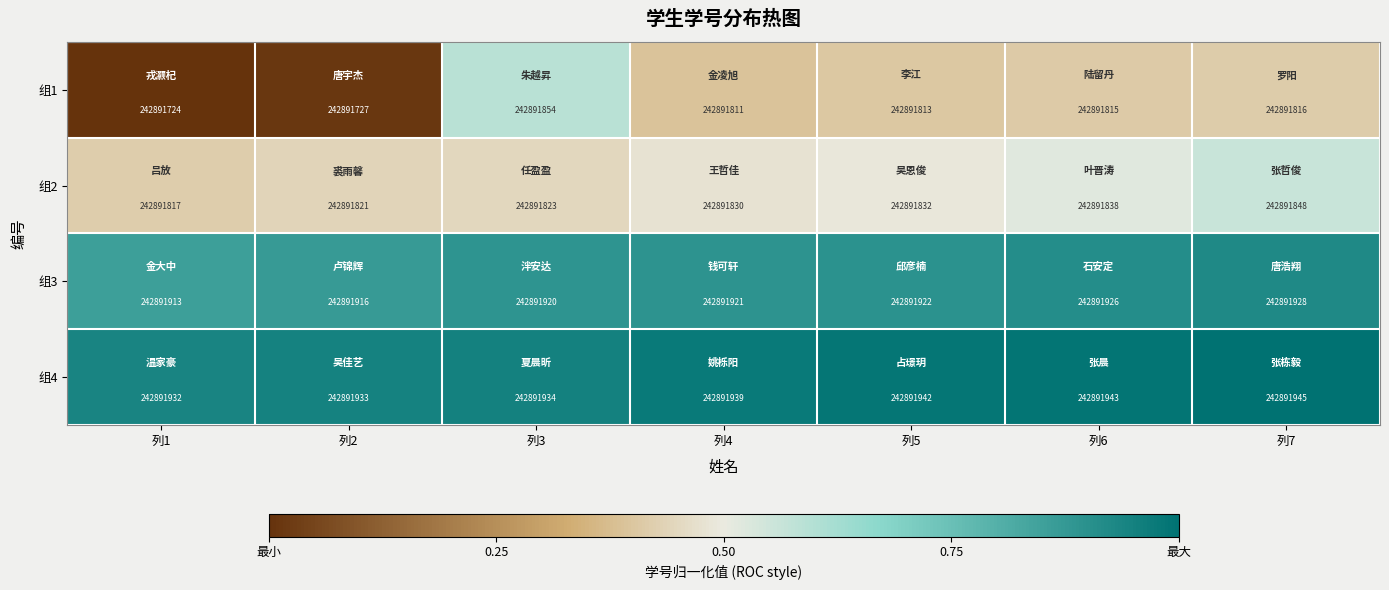

Is it true that 组1 equals 0.0 at 列1?

True